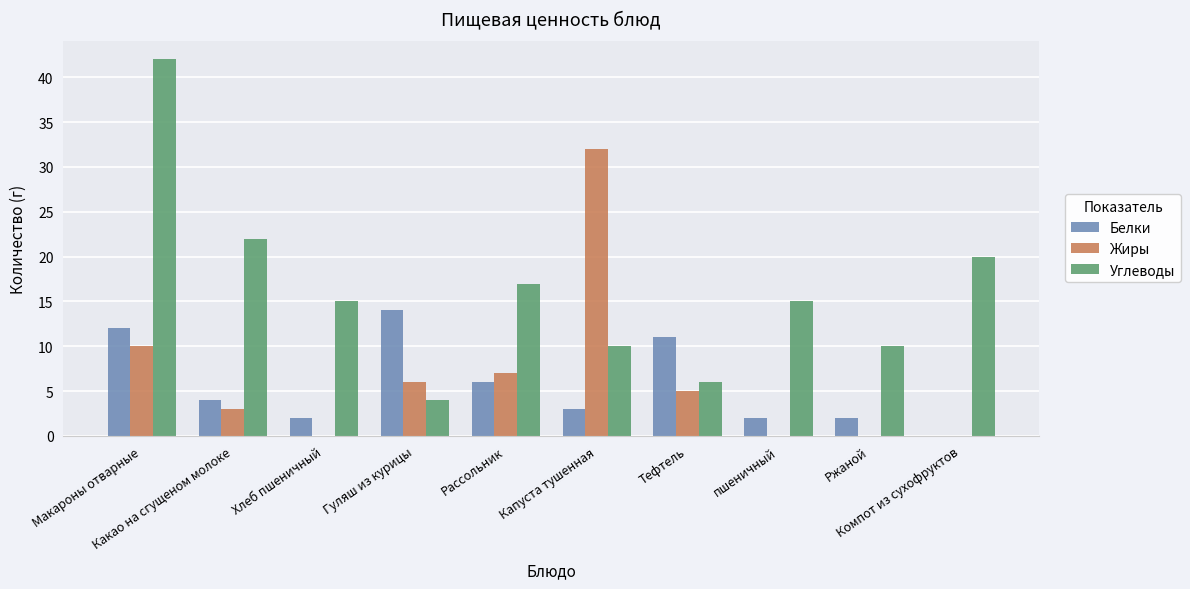

What is the approximate value of Белки at Капуста тушенная?

3